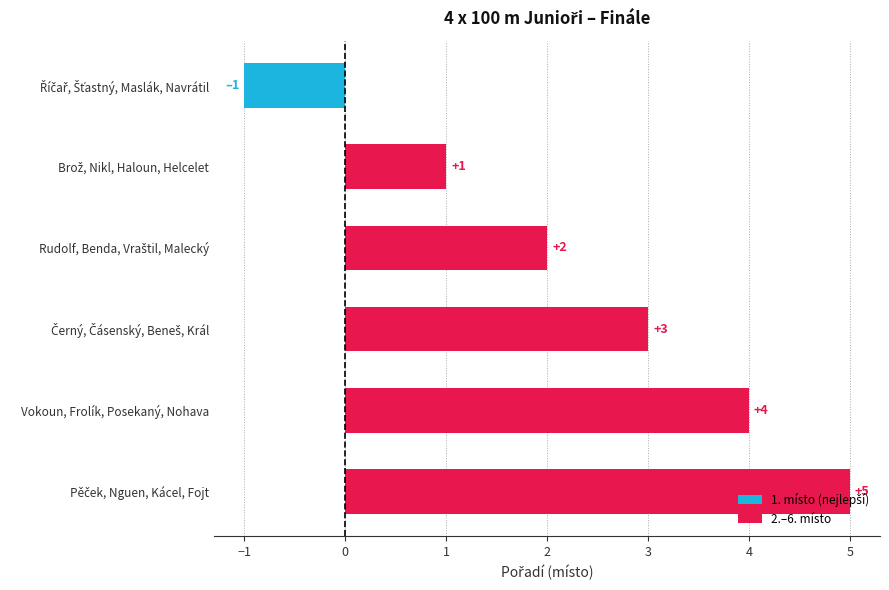

What is the maximum value shown in the chart?

5